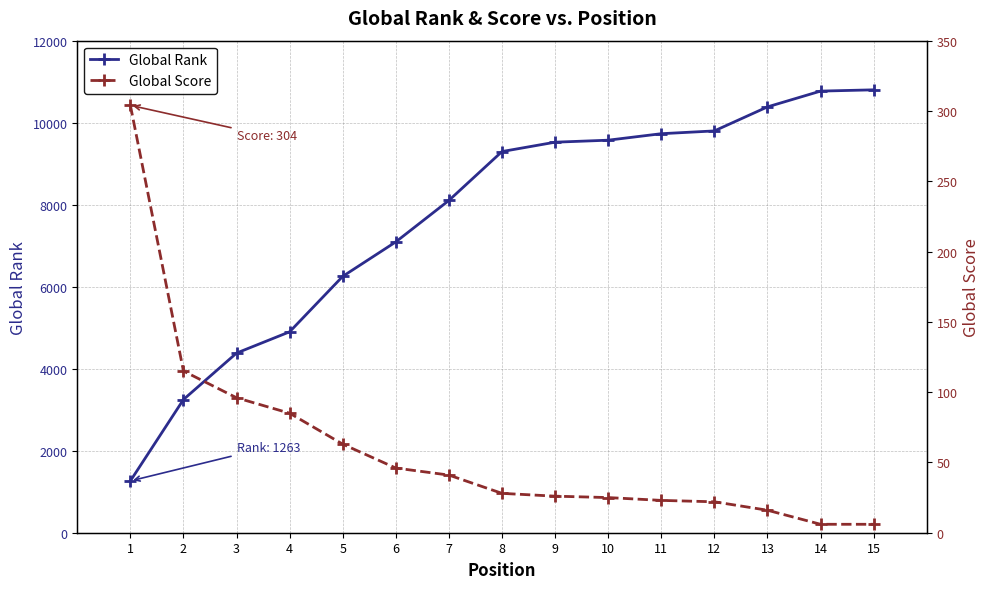

Which series has the largest total across all categories?

Global Rank